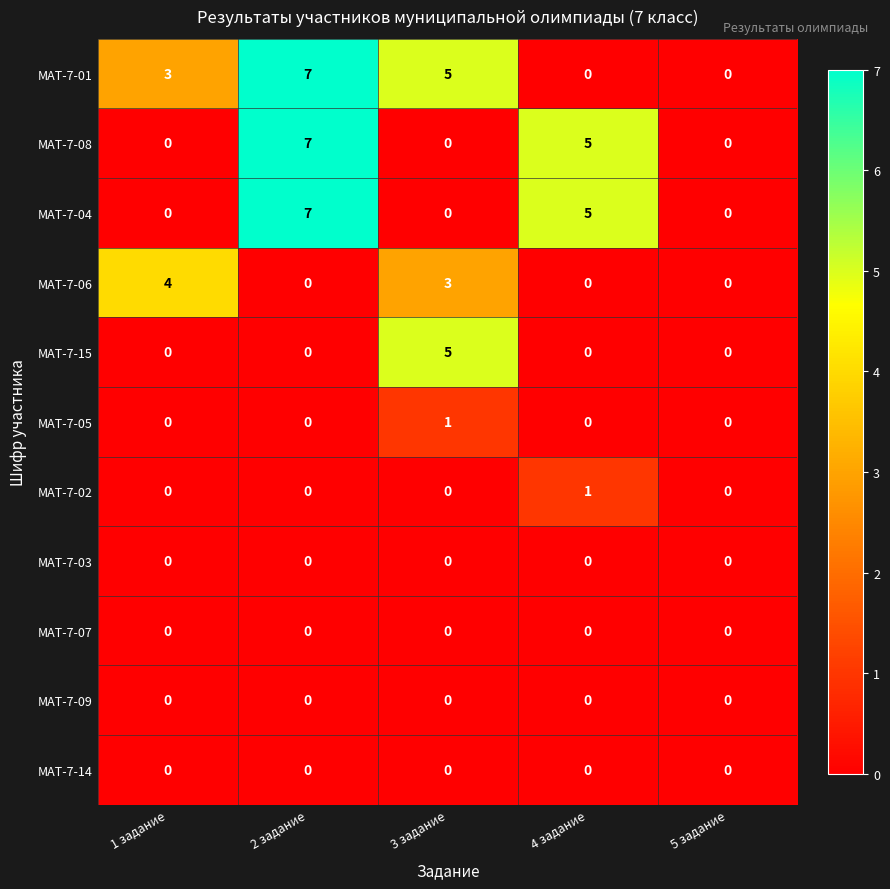

Which series has the largest total across all categories?

МАТ-7-01